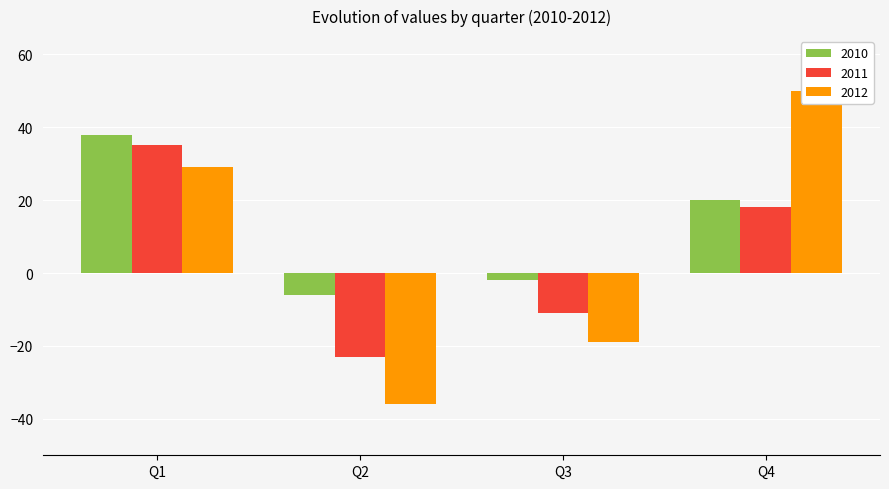

Count the number of data series in this chart.

3